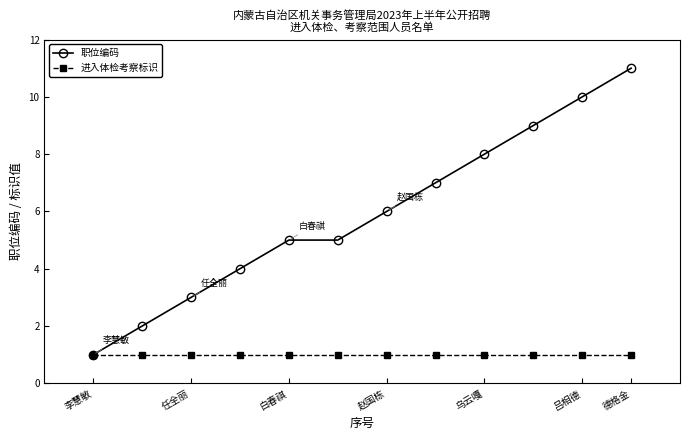

Which series has the largest total across all categories?

职位编码